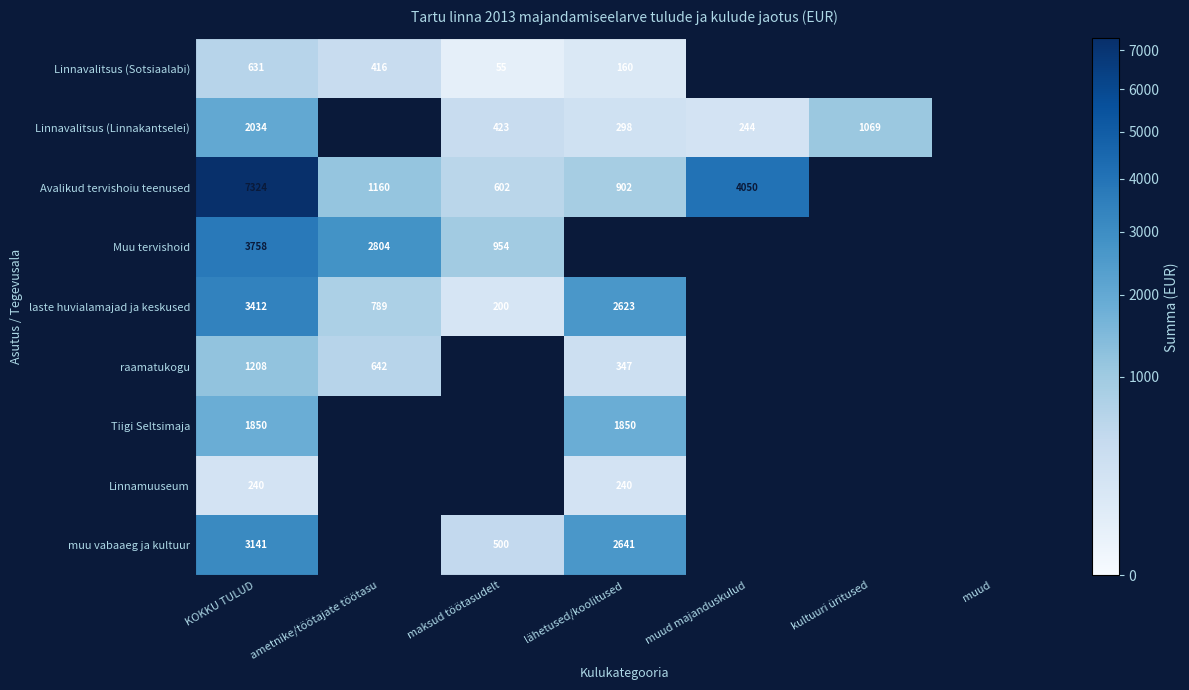

How many data points does each series have?

7